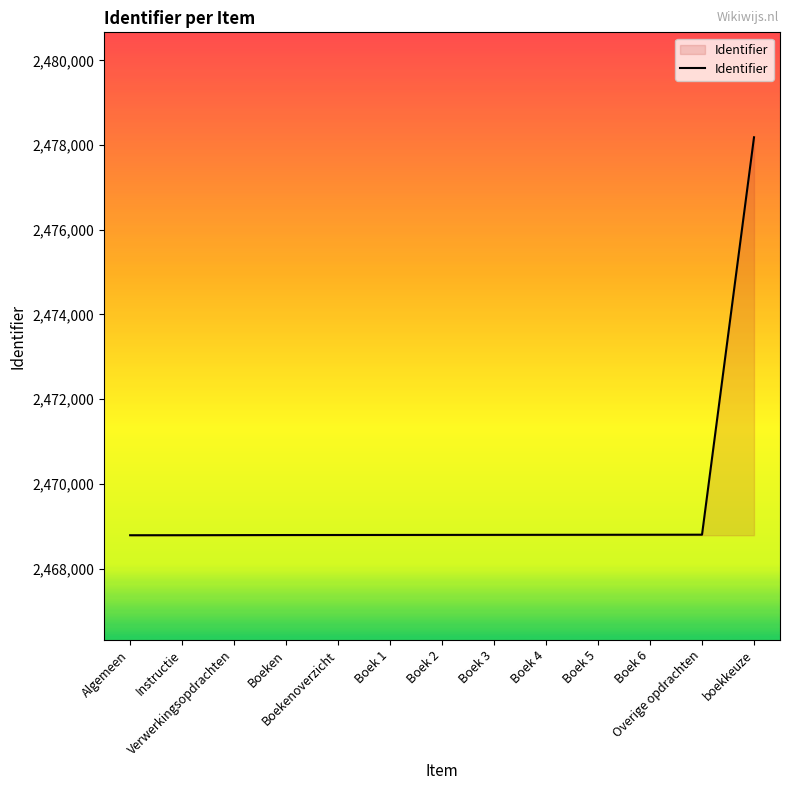

What is the change in value from Boek 2 to Overige opdrachten?

+5